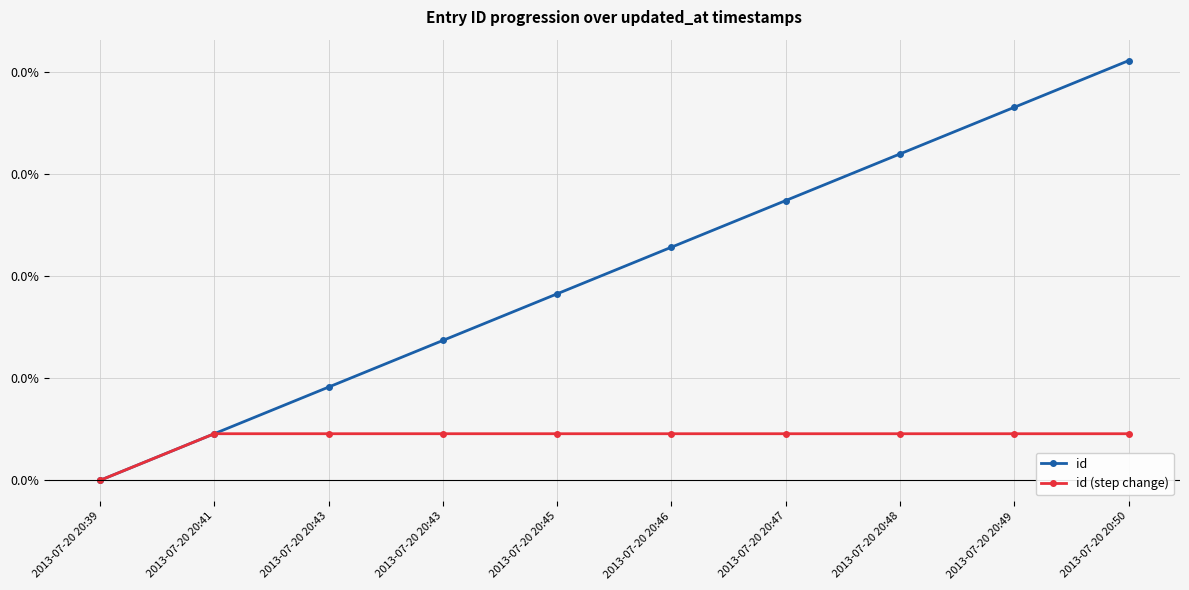

True or false: id (step change) and id cross at least once.

False